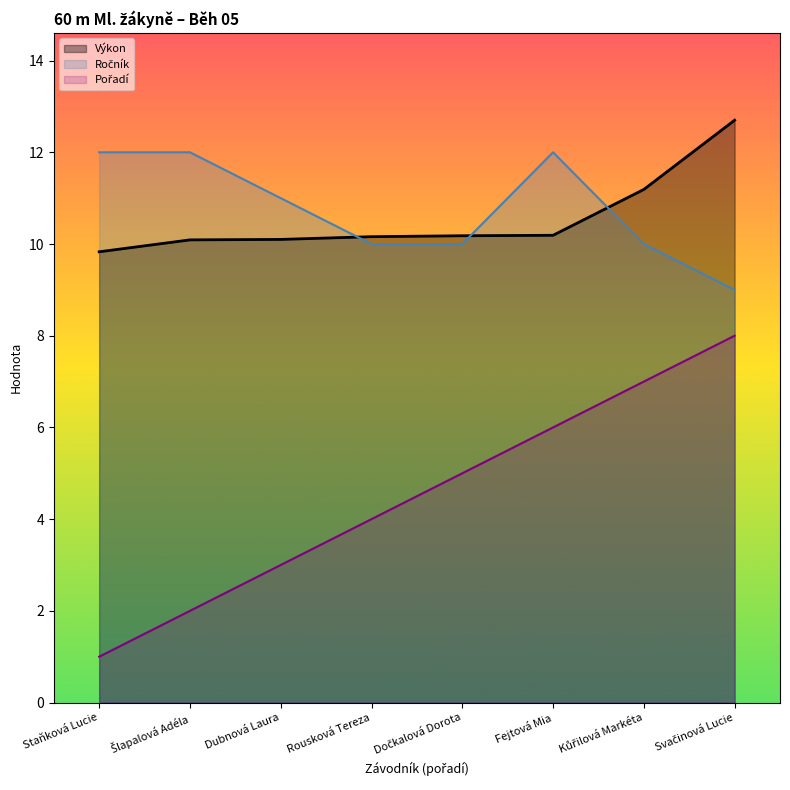

What are all the series names shown in the legend?

Pořadí, Výkon, Ročník